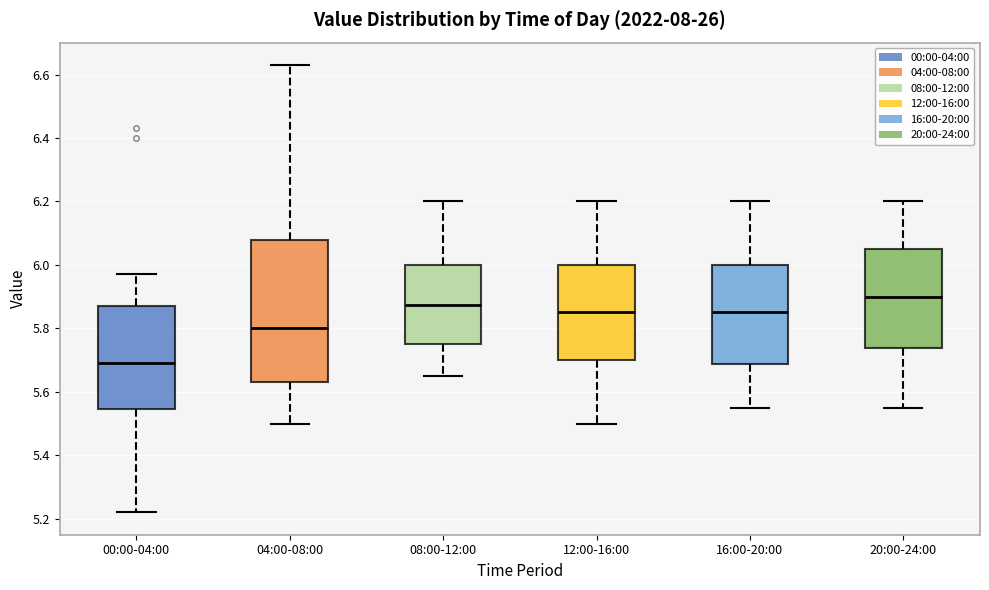

Reading left to right, read every box against the y-axis: the position of its median line, the range the box covers, and the ends of its whiskers. The values are not printed on the chart, so give them approximately, as read against the axis.

00:00-04:00: median 5.70, box 5.54 to 5.88, whiskers 5.22 to 5.98
04:00-08:00: median 5.80, box 5.64 to 6.08, whiskers 5.50 to 6.64
08:00-12:00: median 5.88, box 5.76 to 6.00, whiskers 5.66 to 6.20
12:00-16:00: median 5.86, box 5.70 to 6.00, whiskers 5.50 to 6.20
16:00-20:00: median 5.86, box 5.68 to 6.00, whiskers 5.56 to 6.20
20:00-24:00: median 5.90, box 5.74 to 6.06, whiskers 5.56 to 6.20